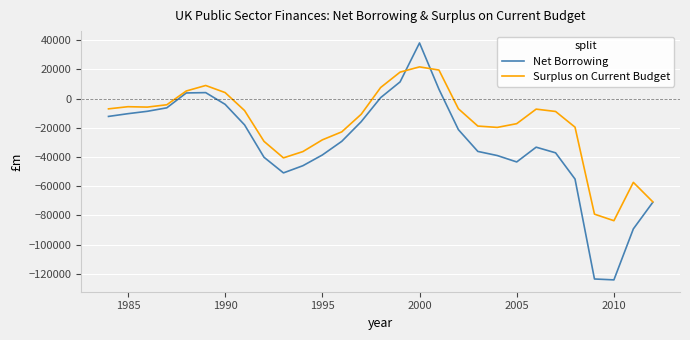

Rank the series by their maximum value, from highest to lowest.

Net Borrowing, Surplus on Current Budget